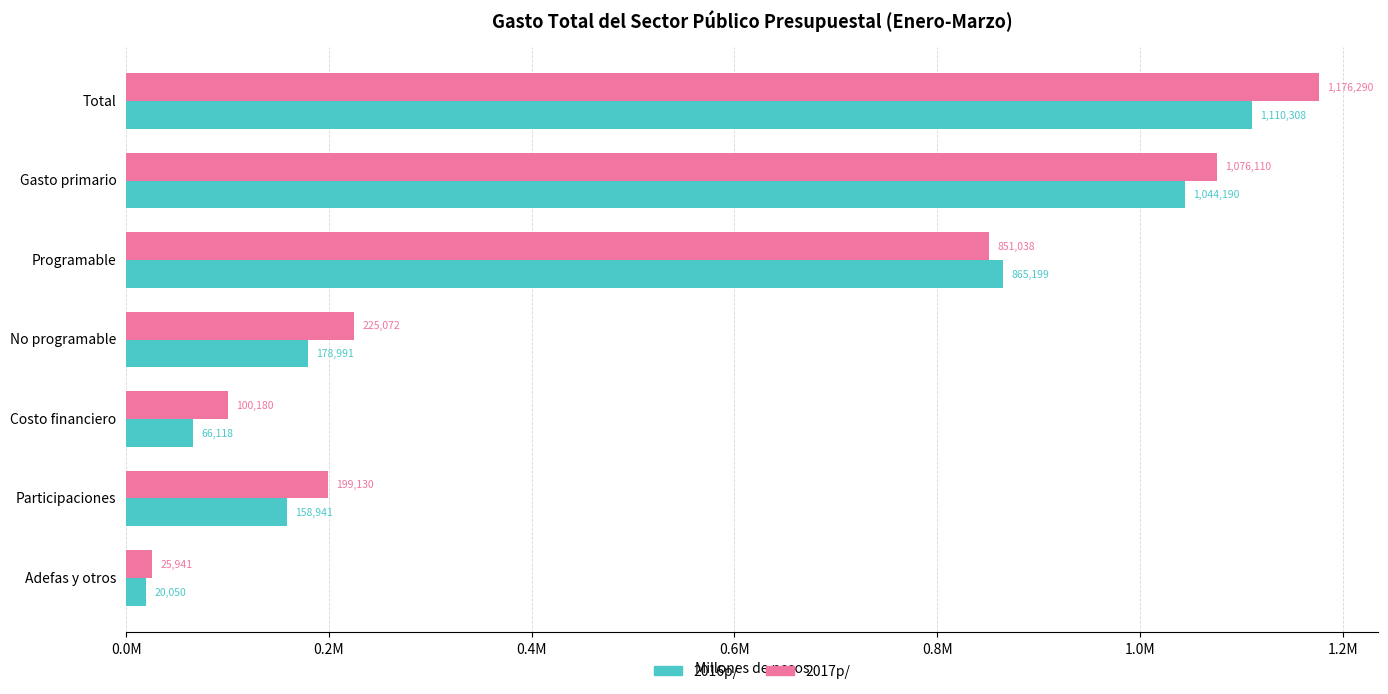

What is the difference between the second highest and minimum values in the 2016p/ series?

1024140.1